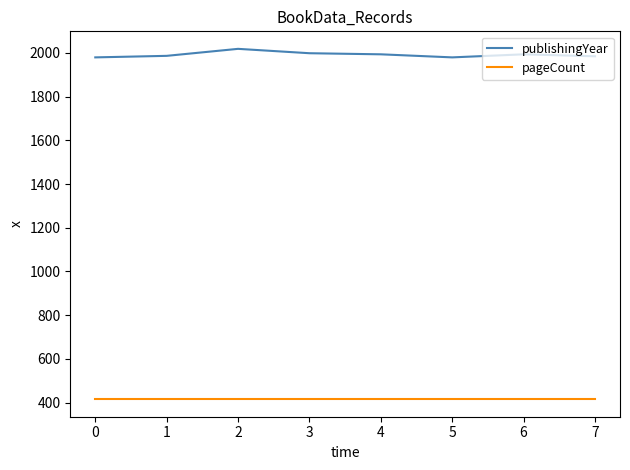

True or false: publishingYear and pageCount cross at least once.

False